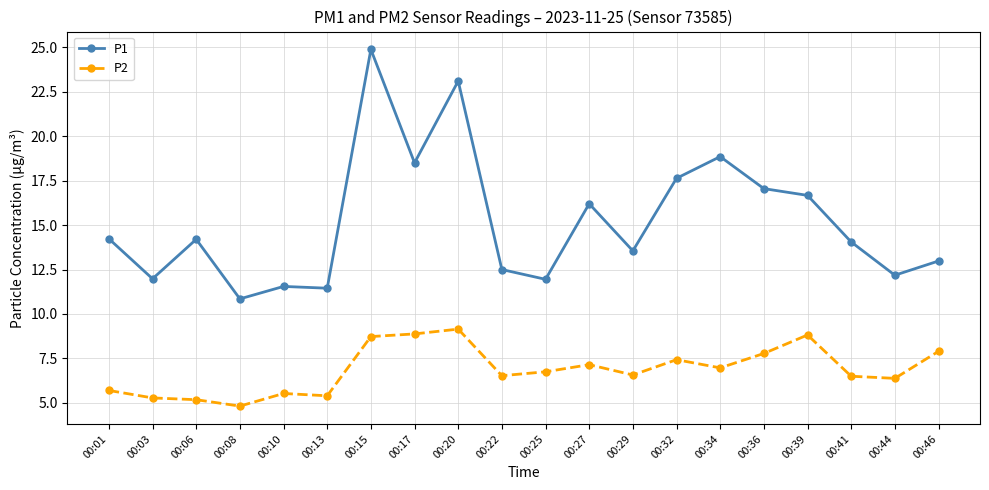

Which series has the largest total across all categories?

P1